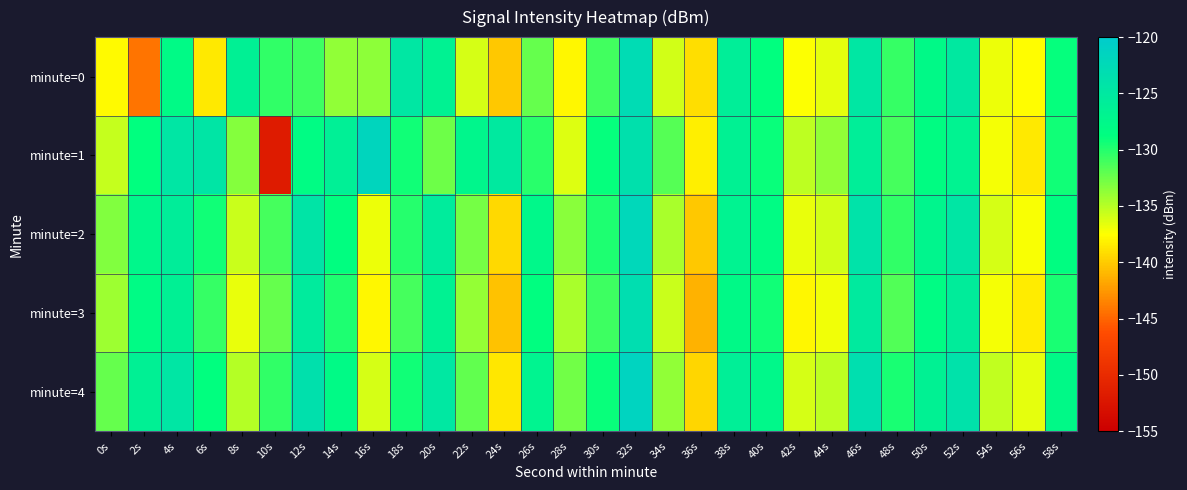

Which series has the widest spread of values?

minute=1